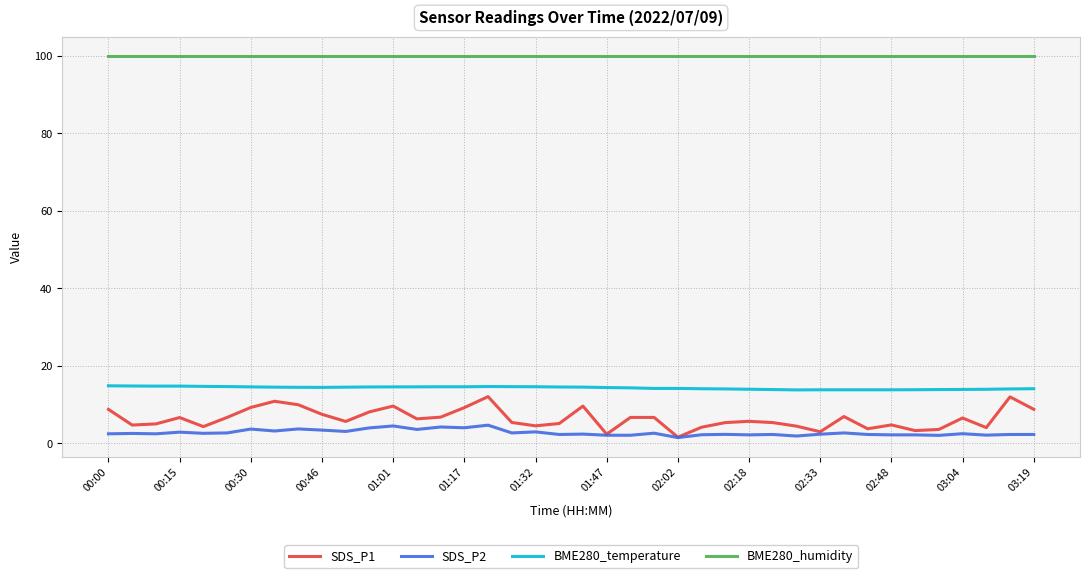

What are all the series names shown in the legend?

SDS_P1, SDS_P2, BME280_temperature, BME280_humidity